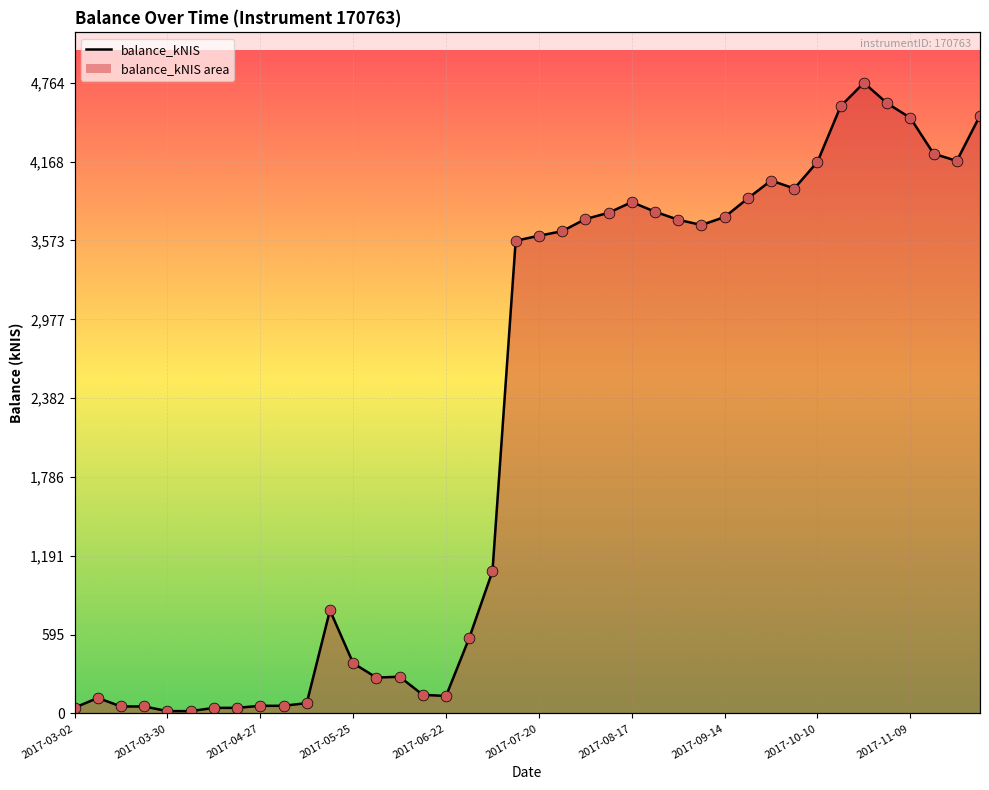

What is the change in value from 2017-08-31 to 2017-11-09?

+769.4